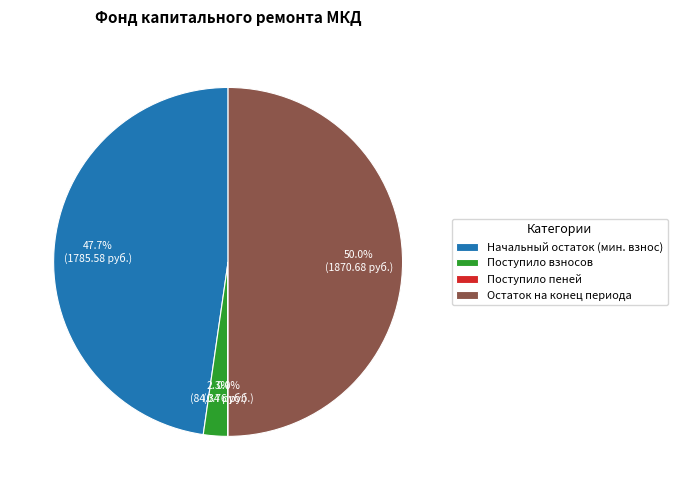

To the nearest percent, what is the average slice percentage?

25%